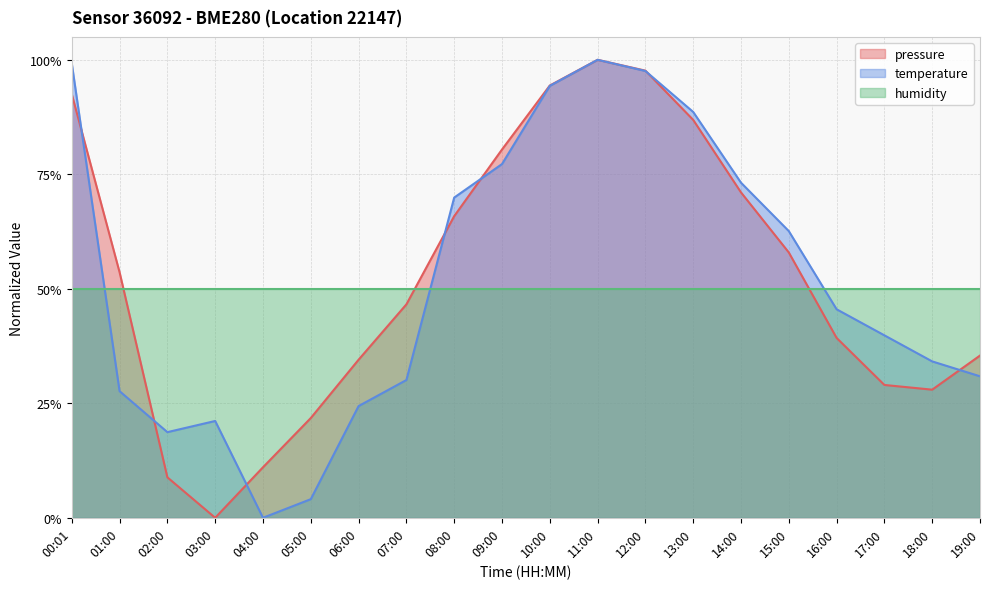

True or false: pressure and temperature cross at least once.

True